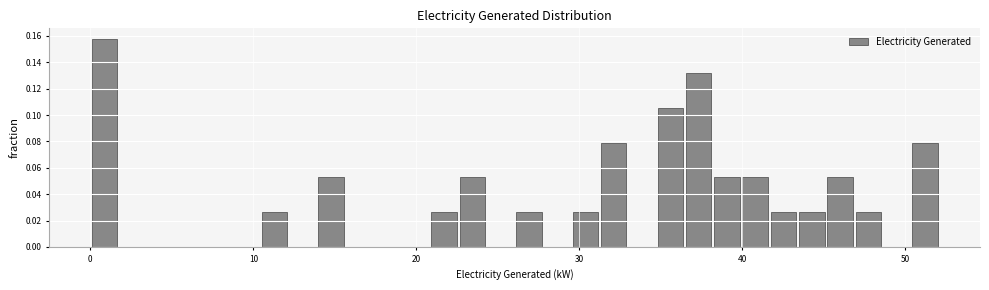

Around what value on the x-axis is the tallest bar? Give the approximate position of its centre, as read against the axis.

1